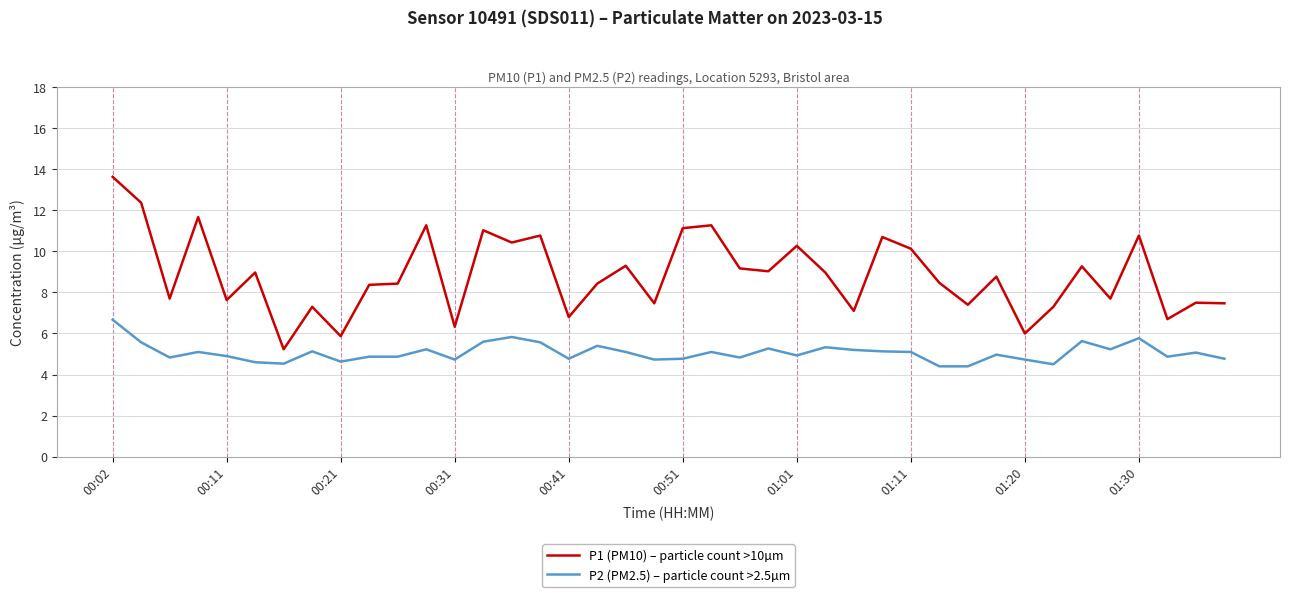

True or false: P2 (PM2.5) – particle count >2.5µm and P1 (PM10) – particle count >10µm cross at least once.

False